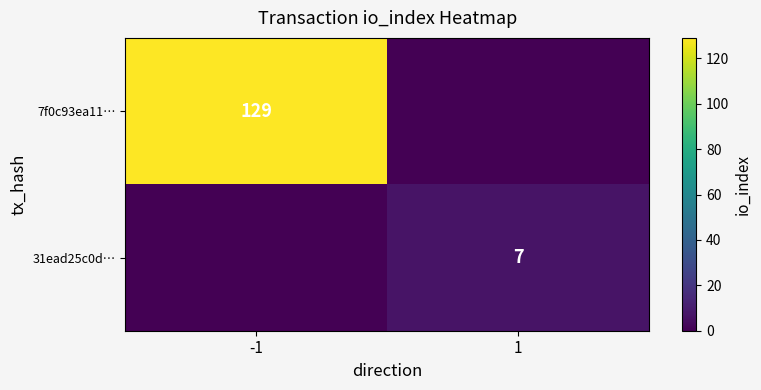

The 31ead25c0d… series shows 3 at 1. True or false?

False